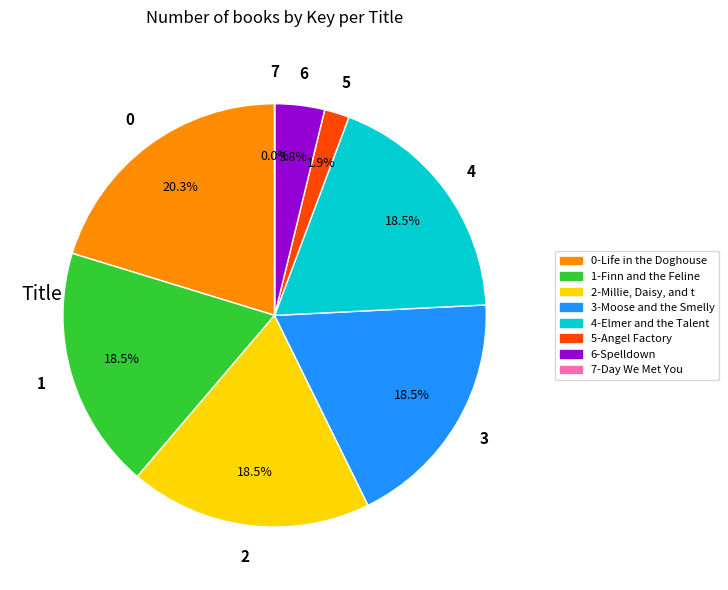

Which category has the biggest portion of the pie?

0-Life in the Doghouse